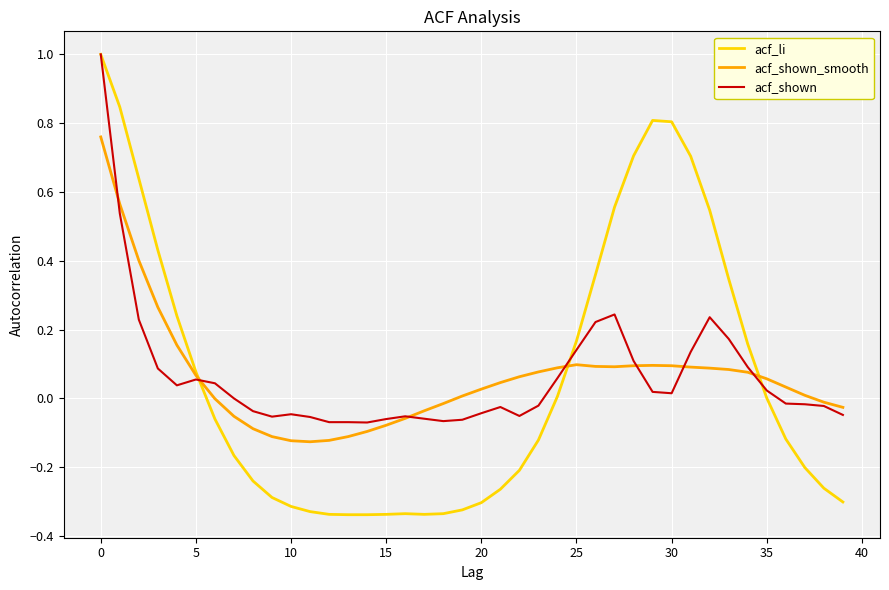

List the series in order of their overall mean, highest first.

acf_li, acf_shown, acf_shown_smooth